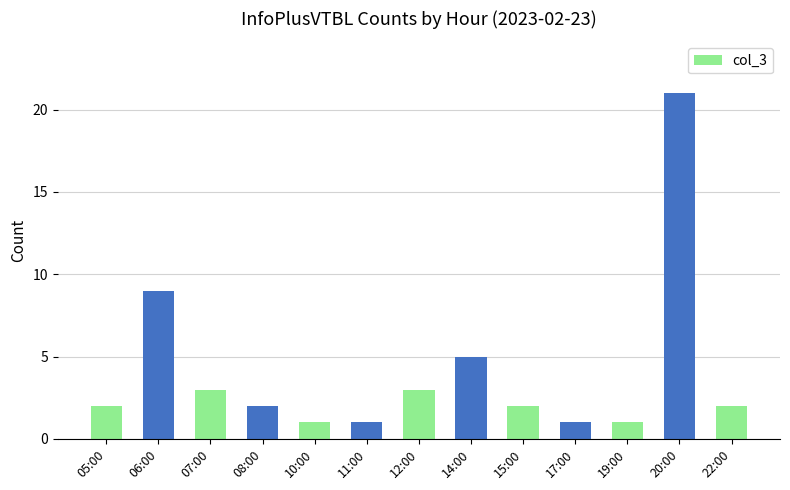

What value does the data have at 12:00?

3